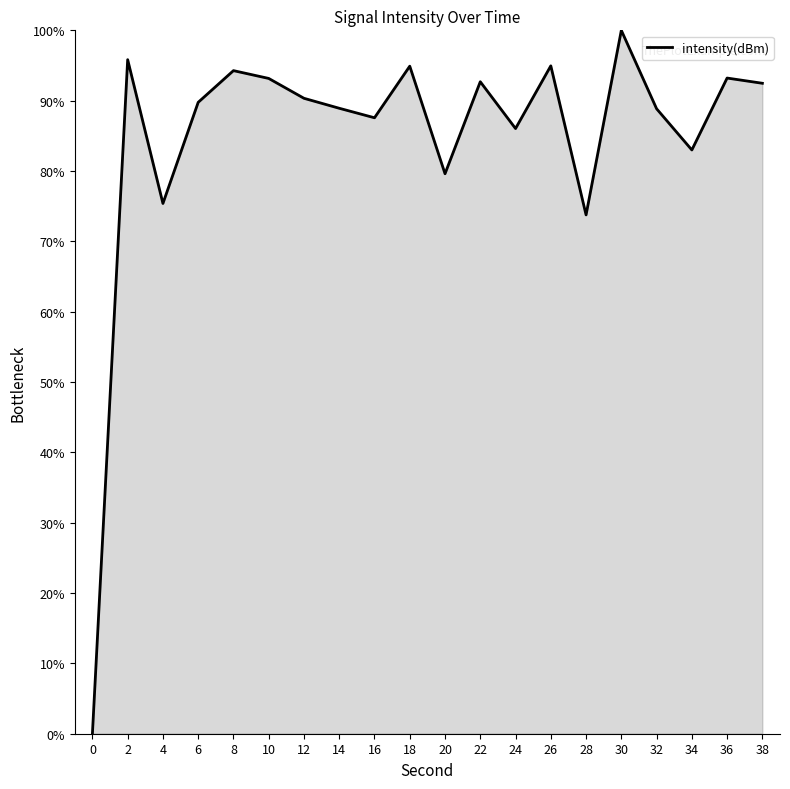

What is the average value?

84.7